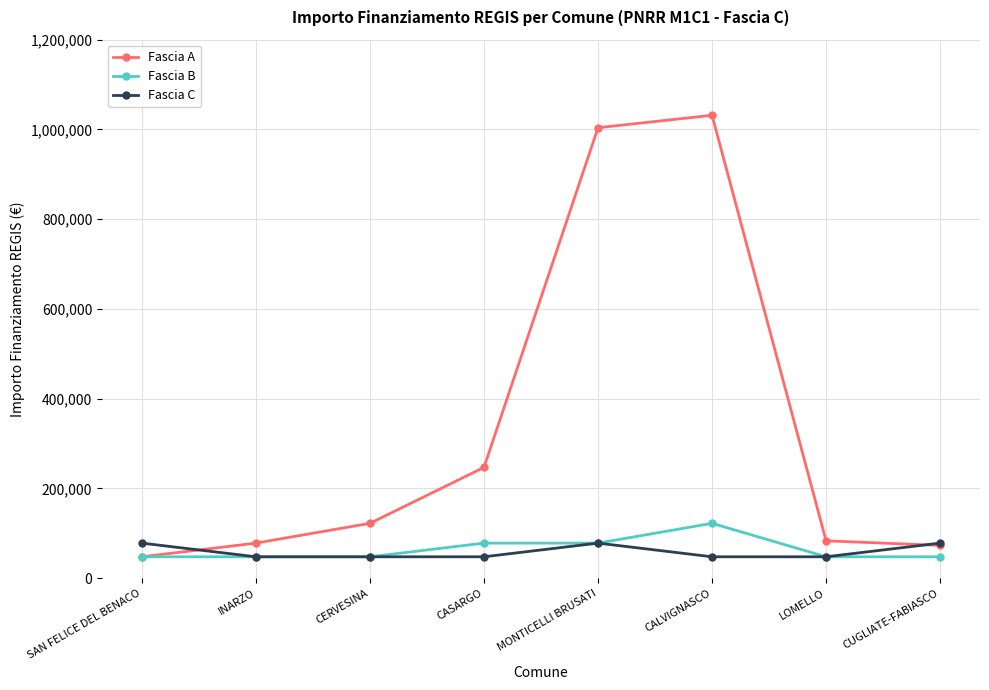

Which series has the largest range (max minus min)?

Fascia A